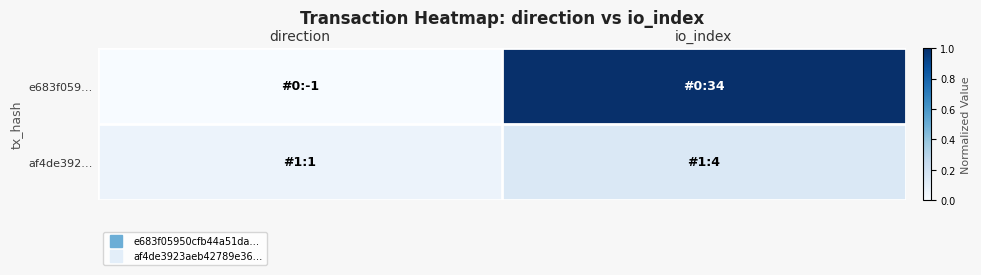

What is the total value across all series at io_index?

1.1